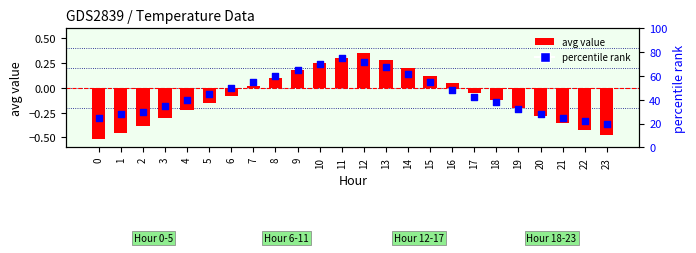

What is the total value across all series at 8?

60.1